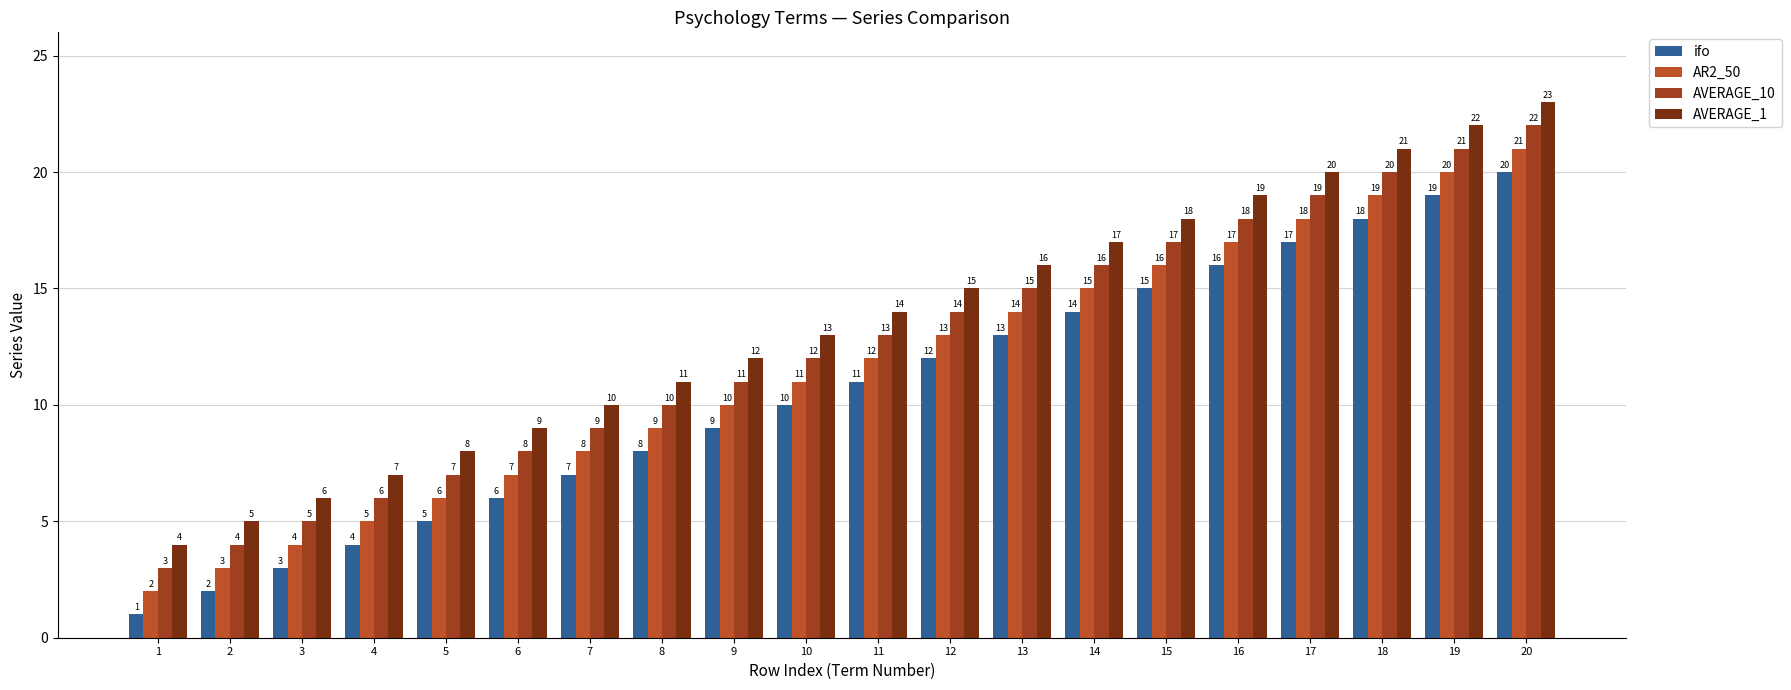

What are all the series names shown in the legend?

ifo, AR2_50, AVERAGE_10, AVERAGE_1